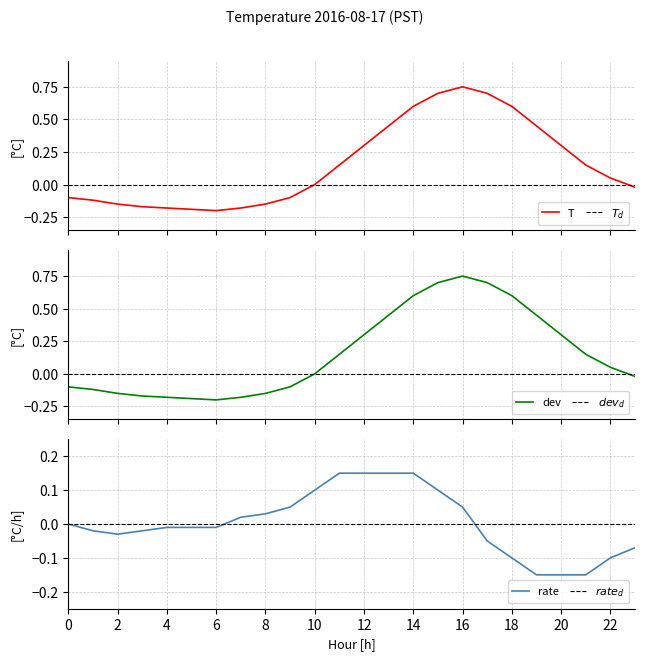

What is the difference between the maximum and minimum values in the Temperature series?

0.9